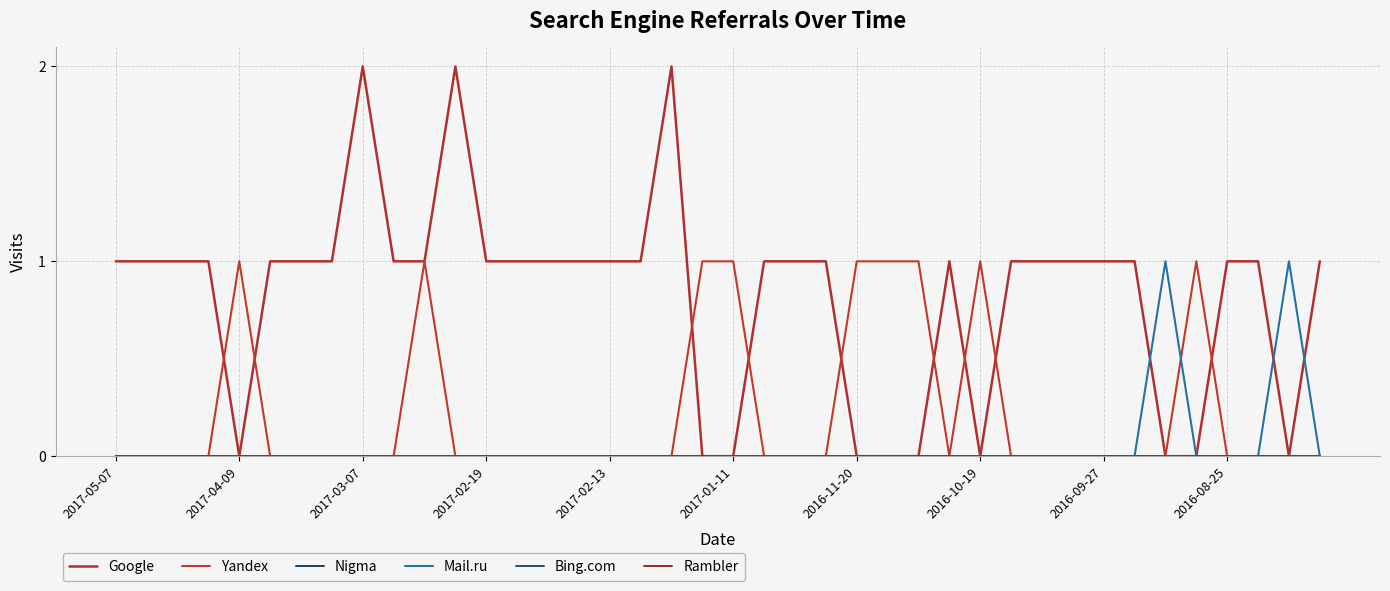

True or false: Bing.com and Nigma intersect in this chart.

False